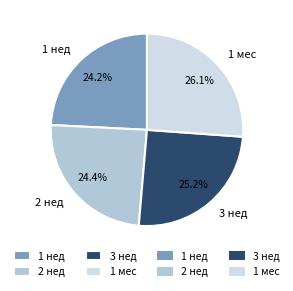

To the nearest percent, what is the difference between the 2 нед and 3 нед slice percentages?

1%